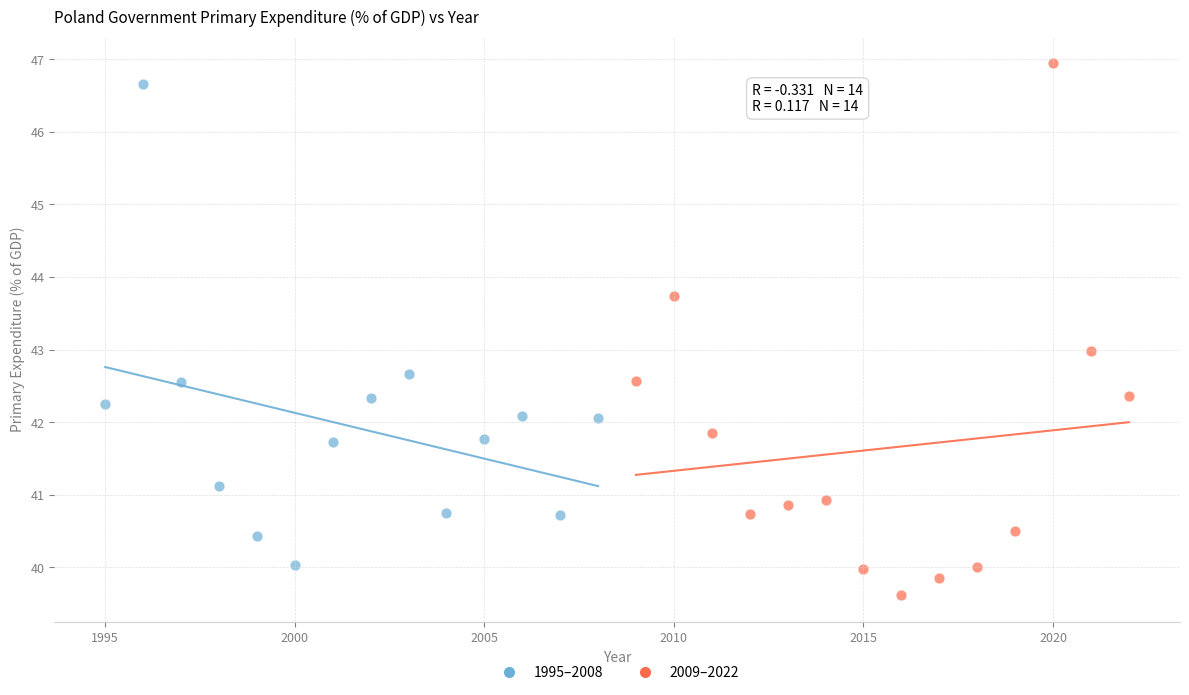

Which series contains the highest Y value?

2009–2022